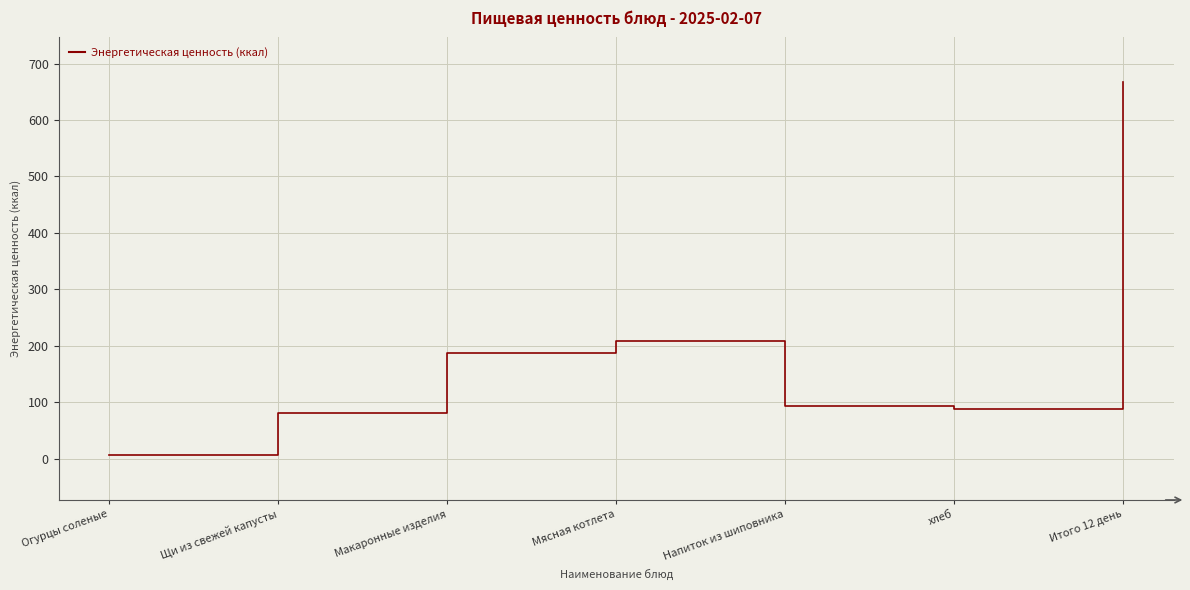

Which label corresponds to the largest value in the chart?

Итого 12 день